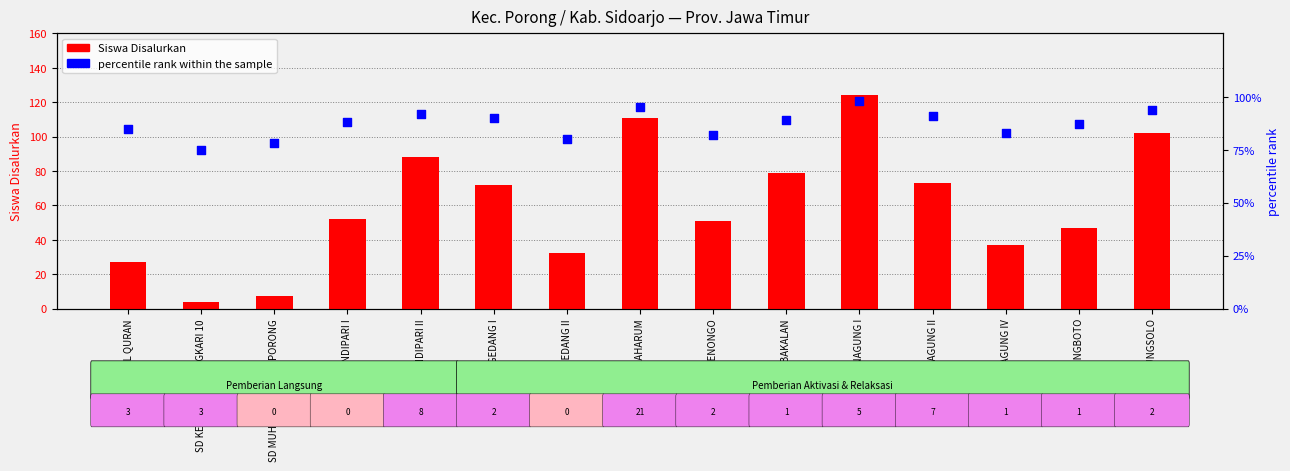

Which series has the largest total across all categories?

percentile rank within the sample